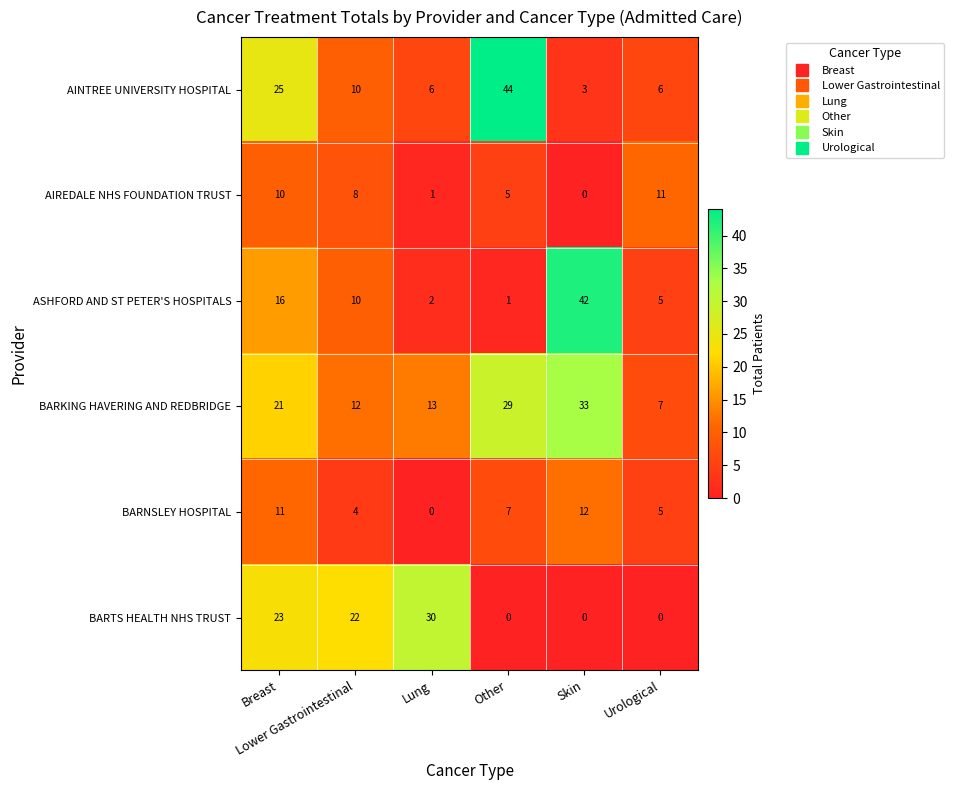

What is the average value of the AIREDALE NHS FOUNDATION TRUST series?

6